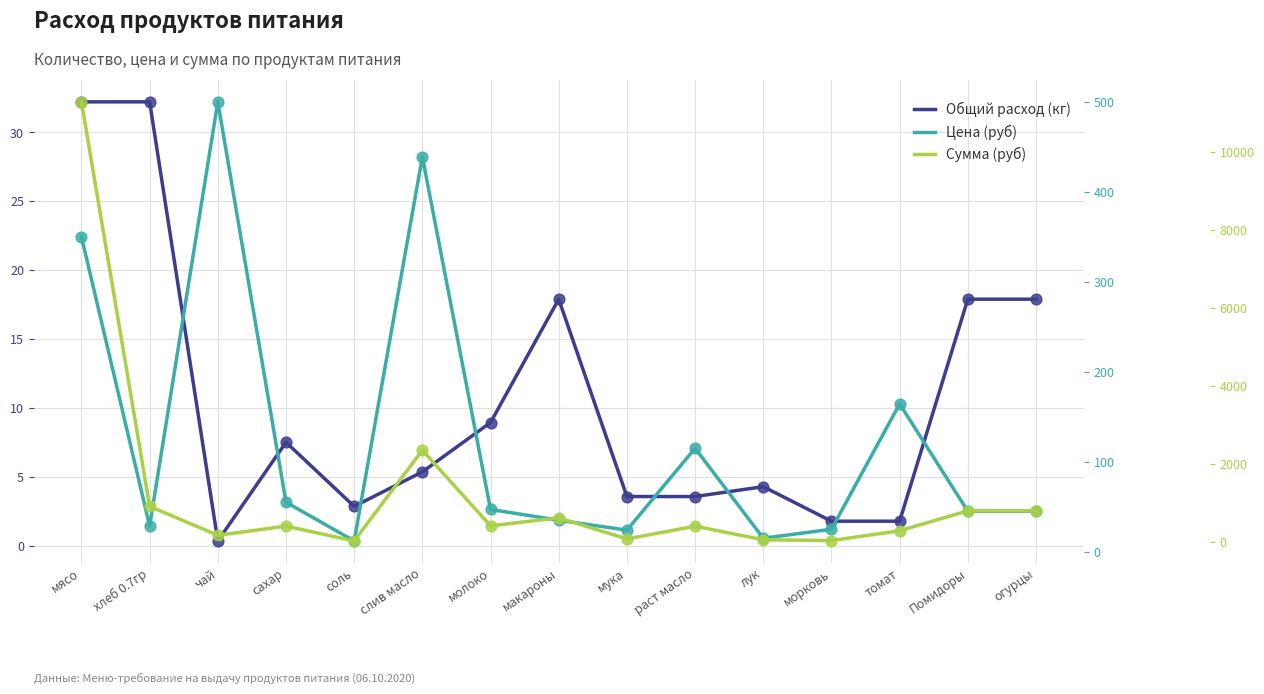

Which series contains the highest Y value?

Сумма (руб)